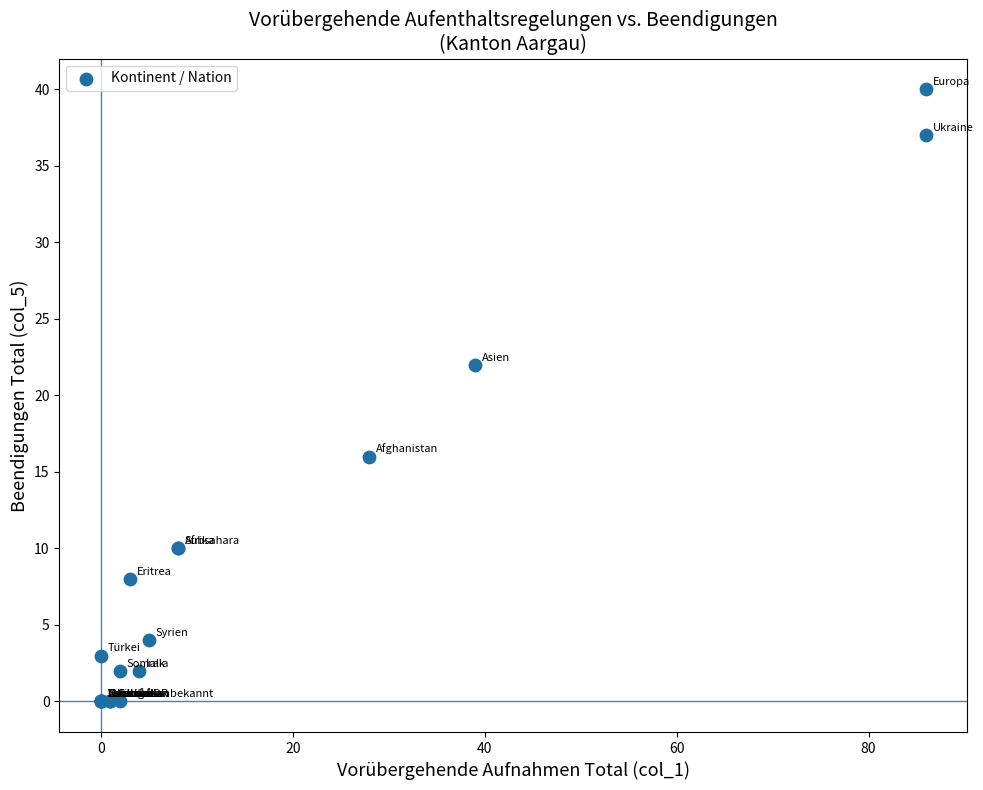

What Y value in the scatter plot is closest to 20?

22